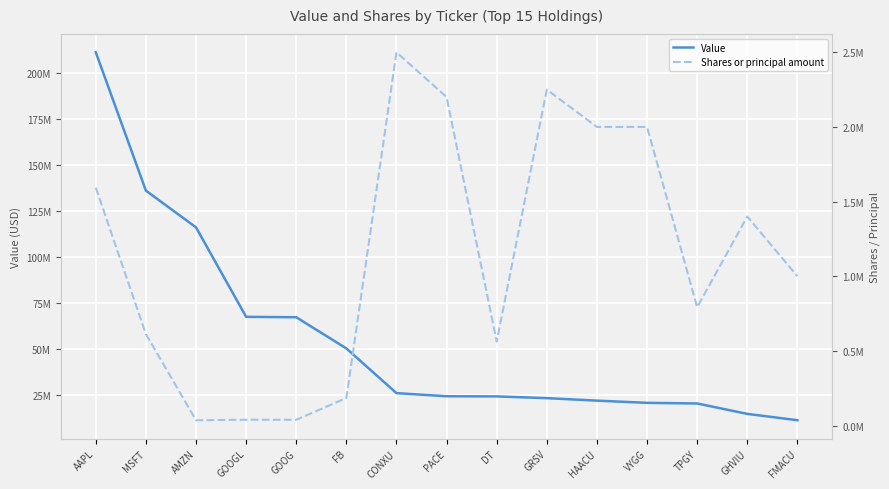

Is the value of Shares or principal amount at TPGY greater than the value of Value at FB?

No